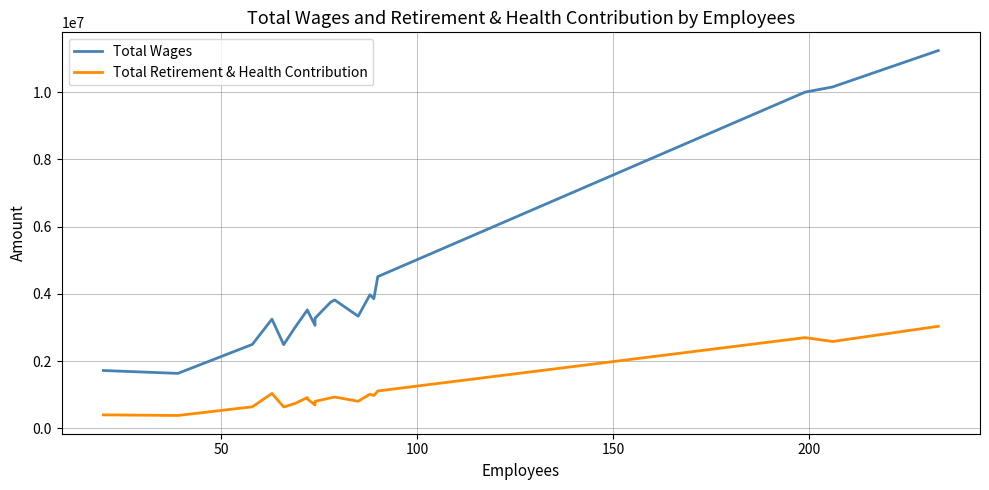

True or false: Total Wages and Total Retirement & Health Contribution intersect in this chart.

False